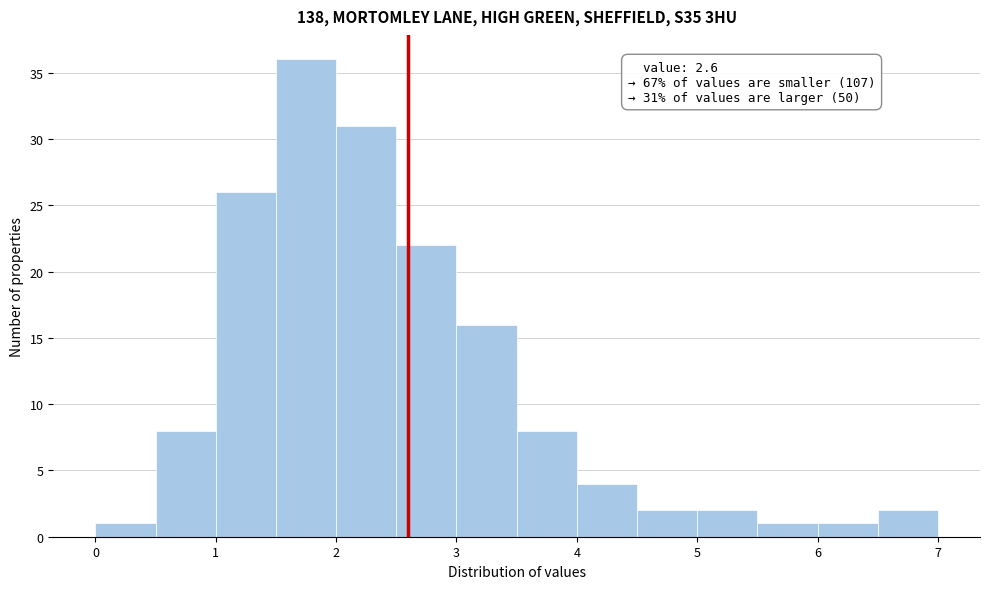

Over which range of the x-axis is the bar tallest?

1.5 to 2.0